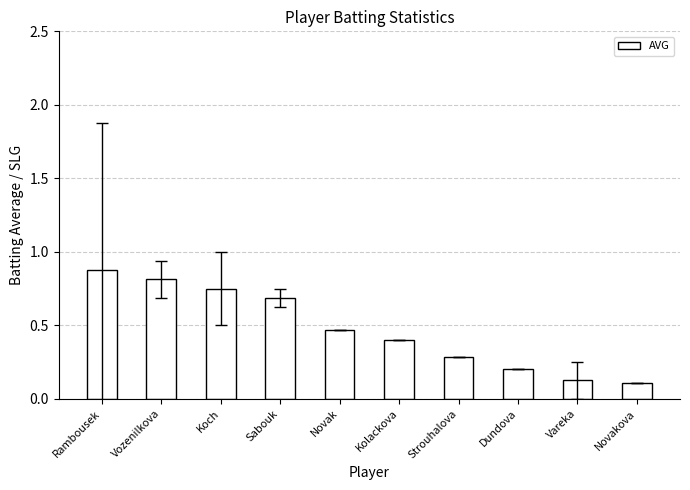

What is the change in value from Vozenilkova to Novakova?

-0.7